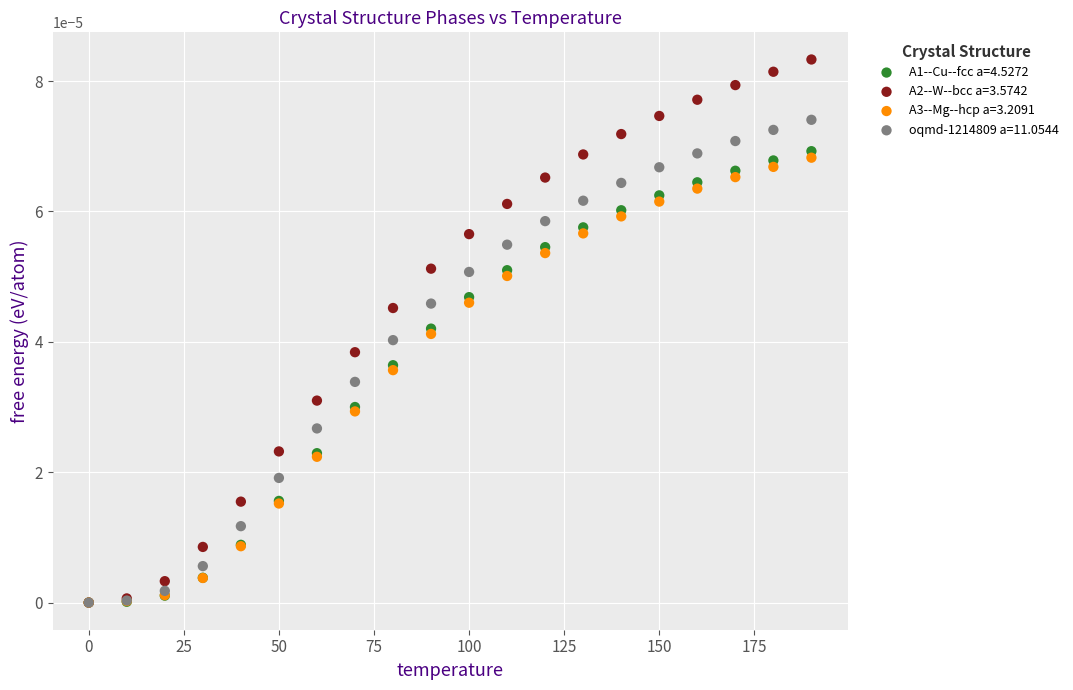

What are all the series names shown in the legend?

A1--Cu--fcc a=4.5272, A2--W--bcc a=3.5742, A3--Mg--hcp a=3.2091, oqmd-1214809 a=11.0544